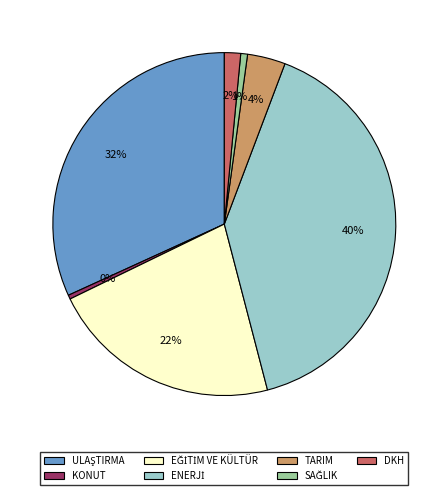

Is there a majority slice in this chart?

No